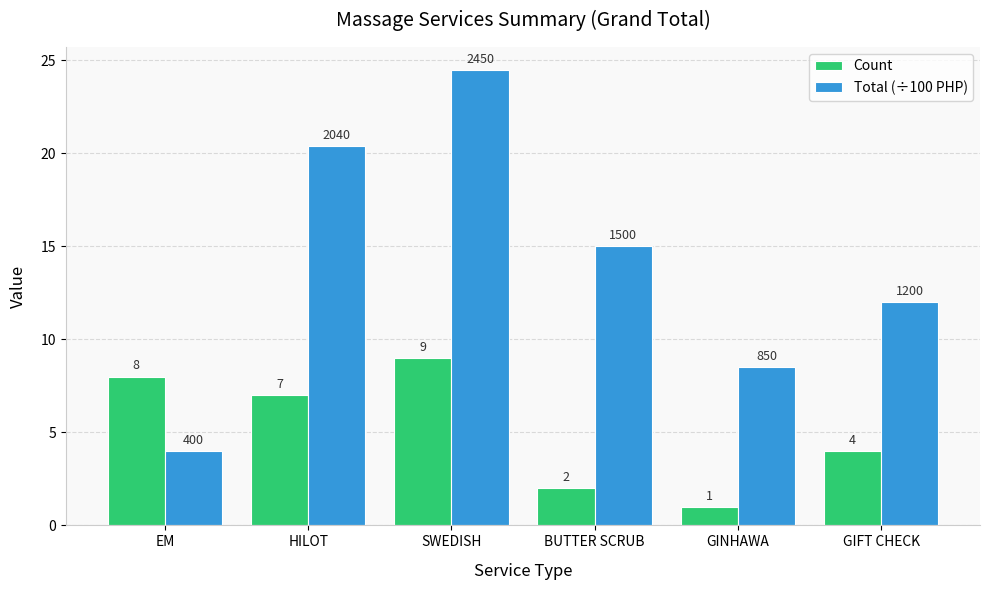

Rank the series at SWEDISH from lowest to highest value.

Count, Total (÷100 PHP)